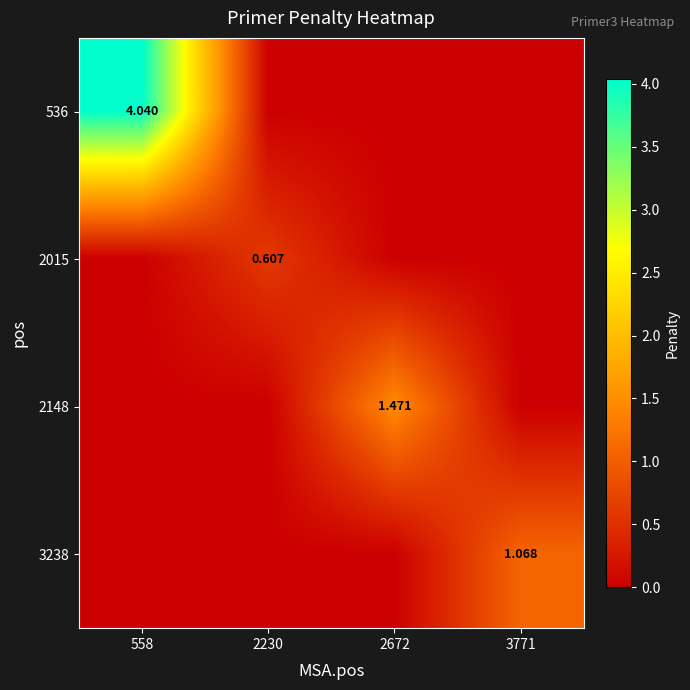

What is the difference between the maximum and minimum values in the 3238 series?

1.1